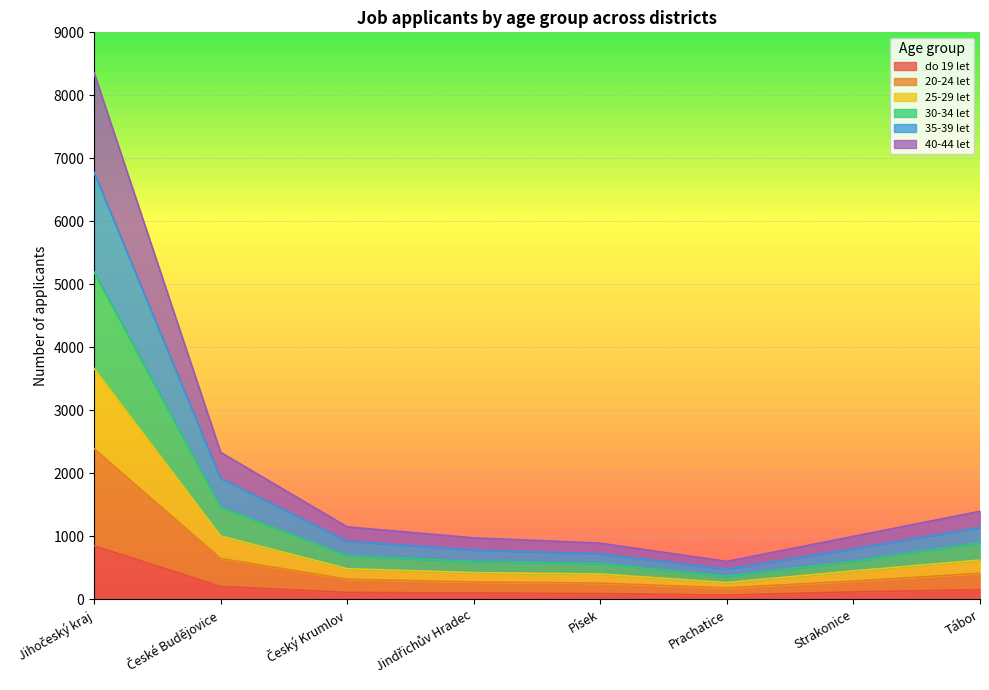

Is the value of 35-39 let at Jindřichův Hradec greater than the value of 25-29 let at Strakonice?

Yes